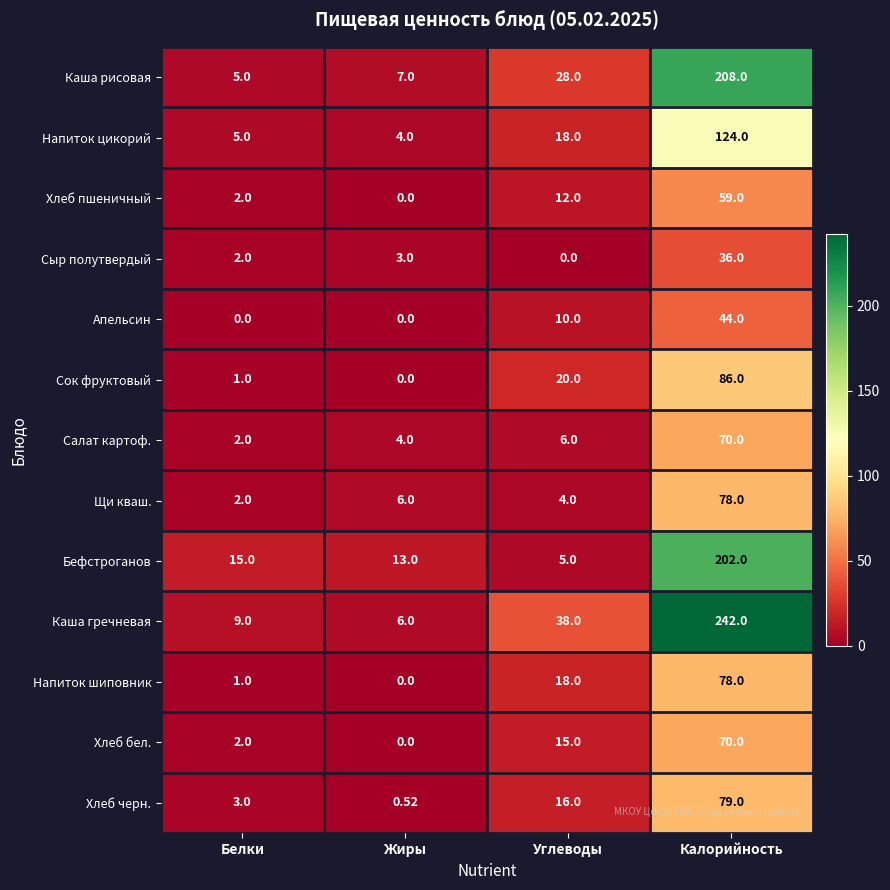

At which category is the sum across all series the highest?

Калорийность